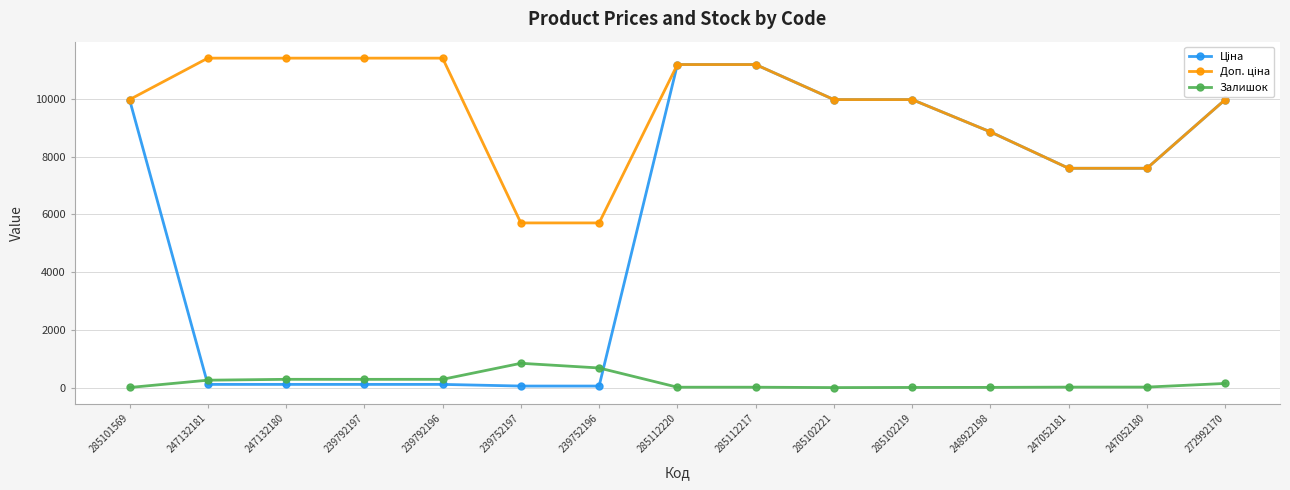

What is the greatest value displayed?

11410.0